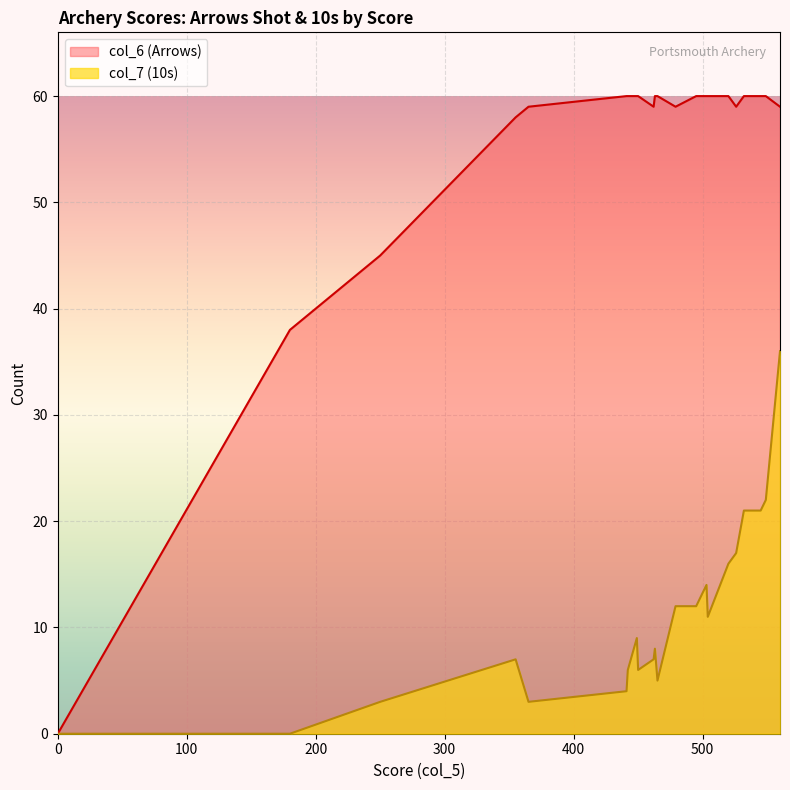

True or false: col_6 (Arrows) has a value of 12 at 355.

False